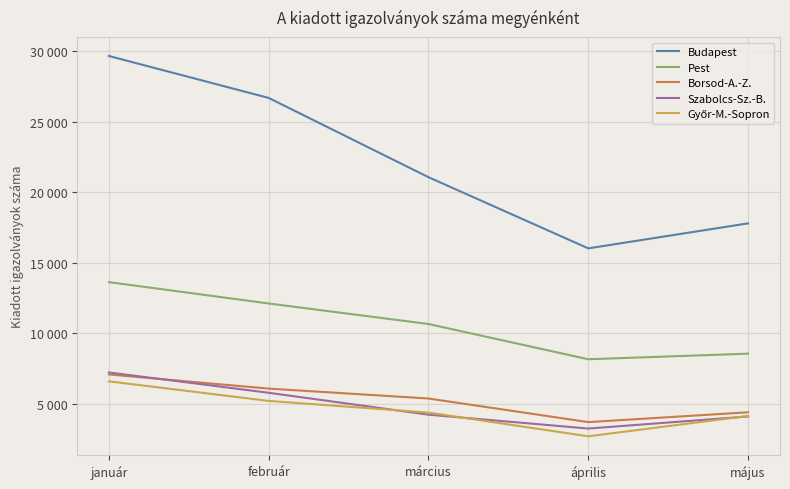

Which series has the largest total across all categories?

Budapest